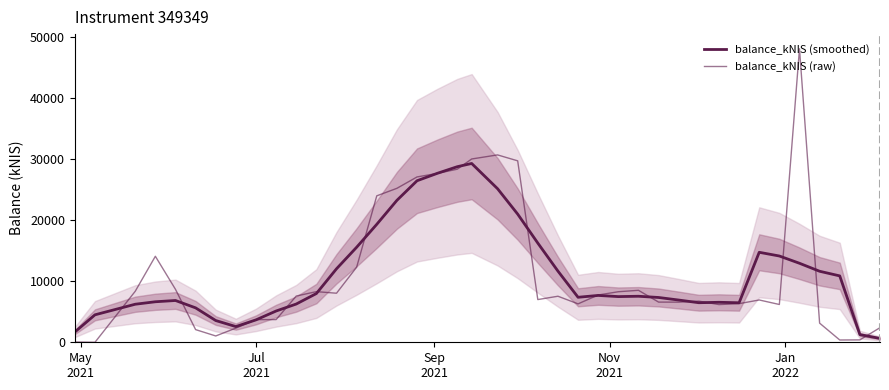

How many lines are shown in the chart?

2